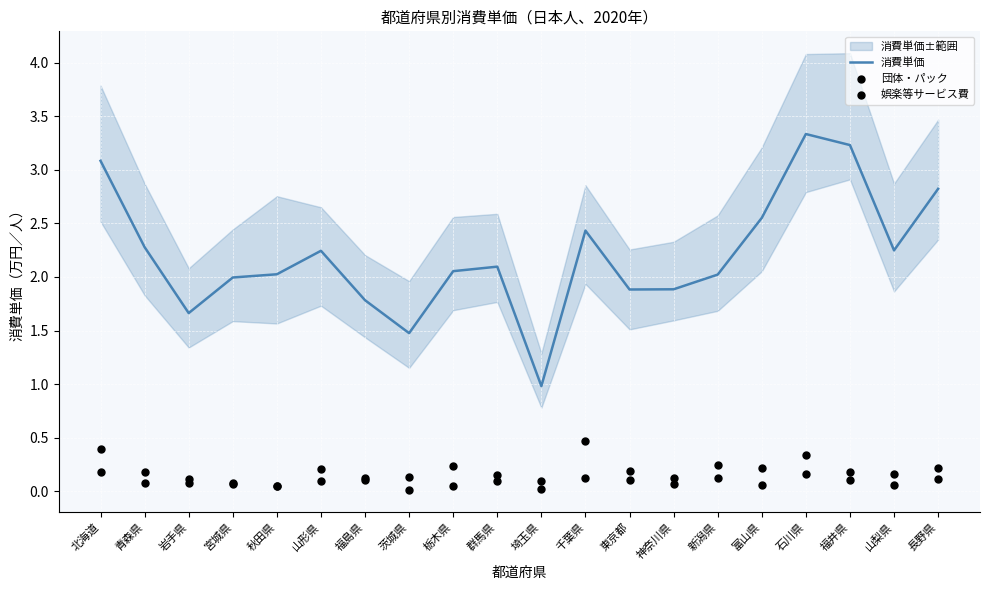

True or false: 消費単価 has a value of 1.5 at 茨城県.

True